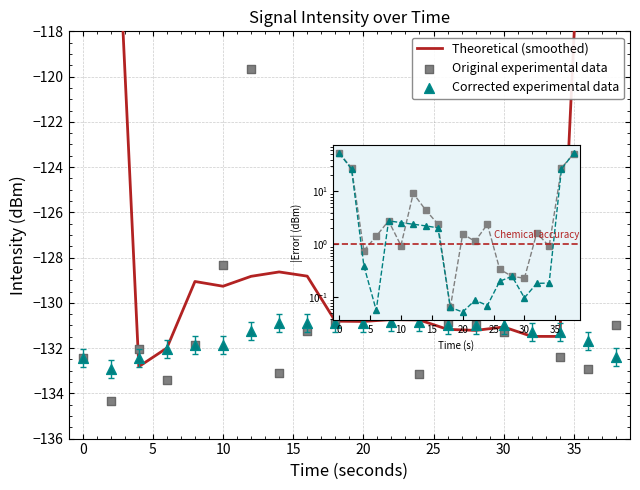

What are all the series names shown in the legend?

Theoretical (smoothed), Original experimental data, Corrected experimental data, Original, Corrected